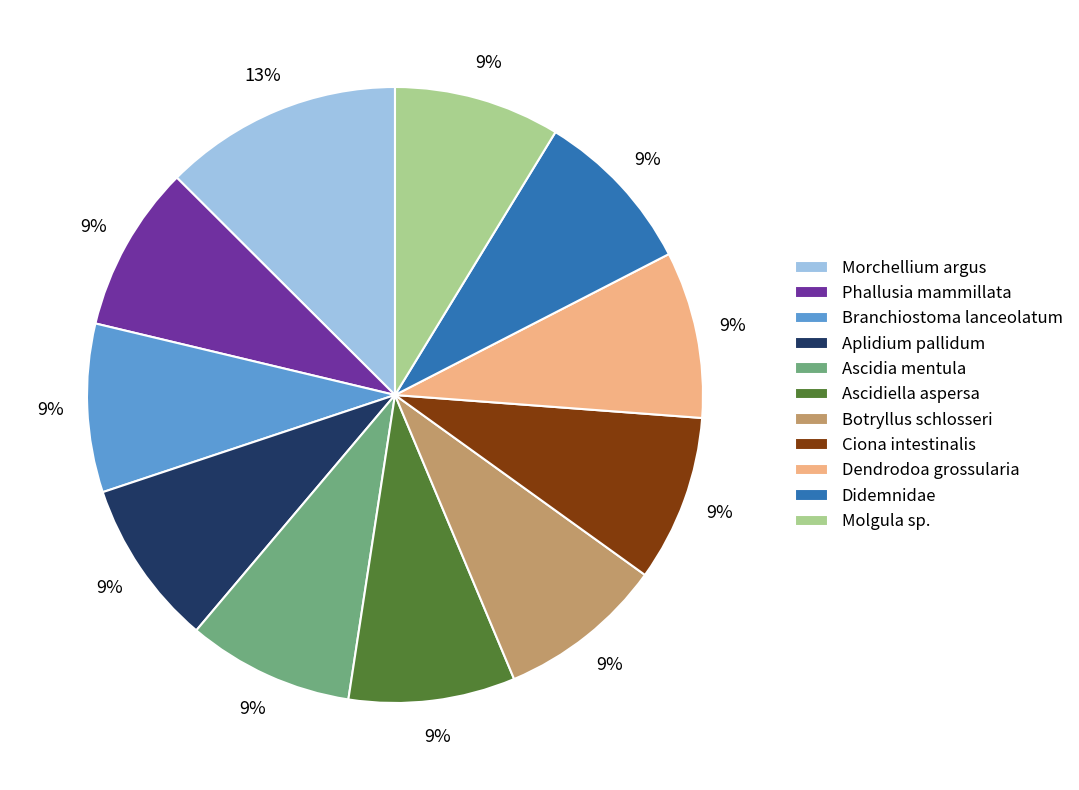

Is there any slice that represents more than half of the pie?

No